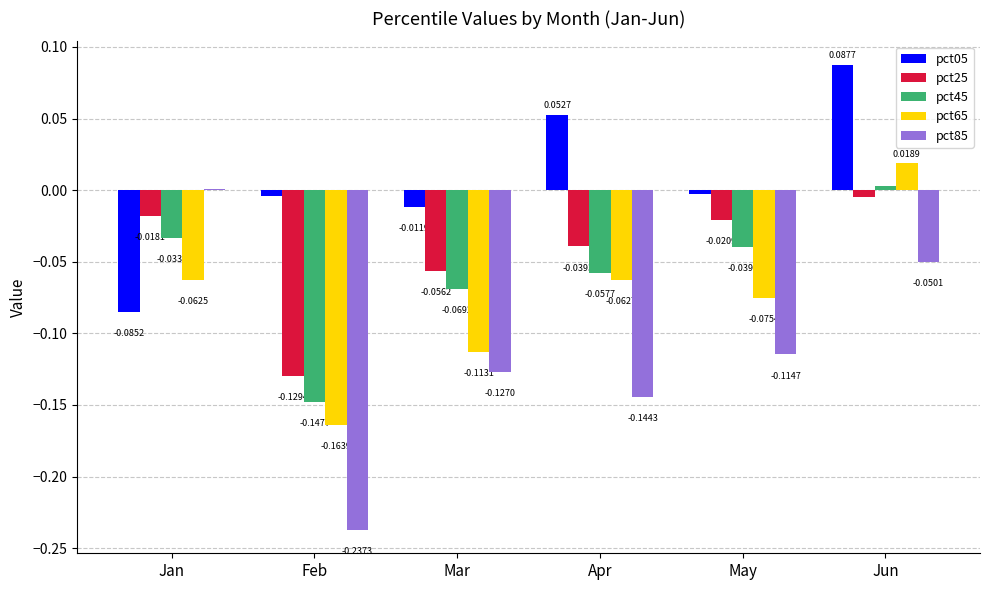

How many groups of bars are there?

6